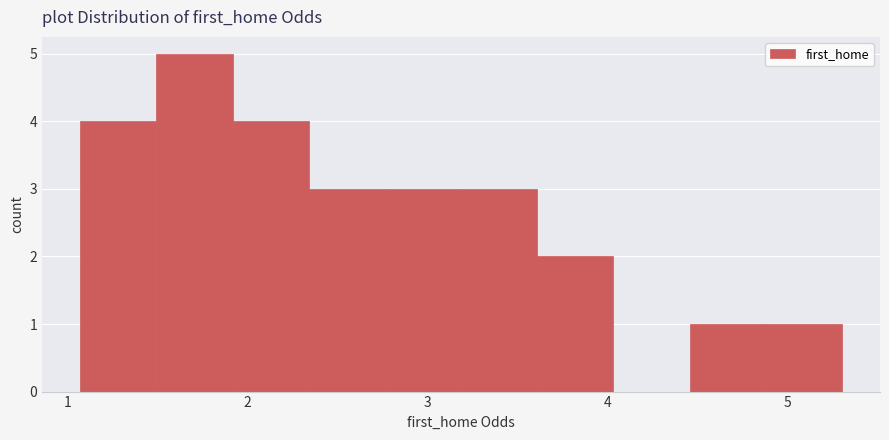

Reading left to right, list every bar in this chart as the range it spans on the x-axis followed by its height. Neither the bar edges nor the heights are printed on the chart, so give them approximately, as read against the axes.

1.1 to 1.5: 4
1.5 to 1.9: 5
1.9 to 2.3: 4
2.3 to 2.8: 3
2.8 to 3.2: 3
3.2 to 3.6: 3
3.6 to 4.0: 2
4.0 to 4.5: 0
4.5 to 4.9: 1
4.9 to 5.3: 1